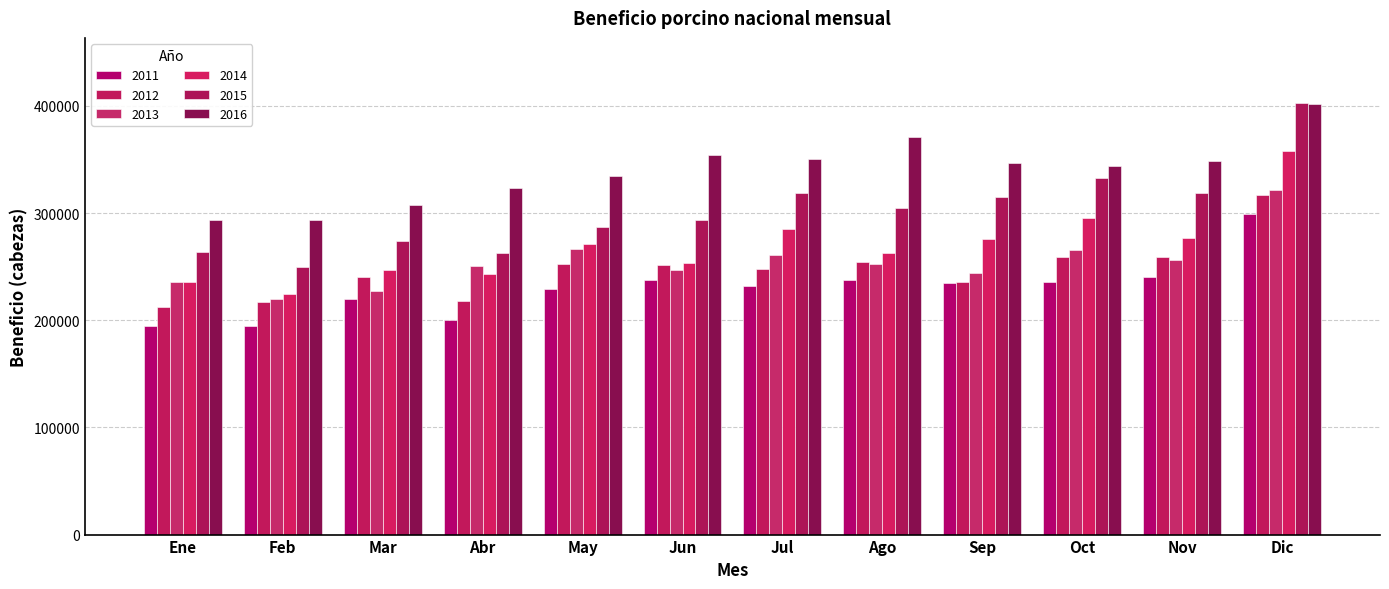

How many data points in 2014 are less than 270993?

6